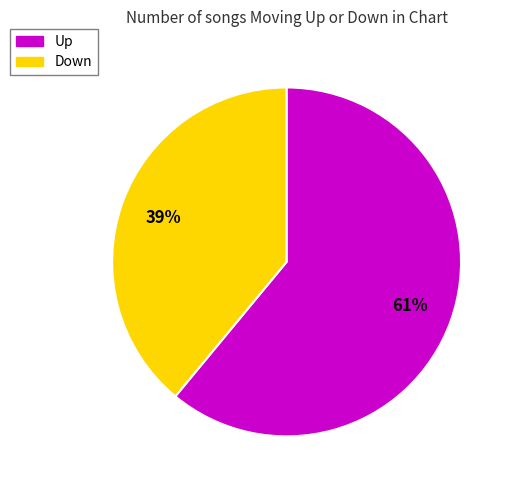

Does any single category account for the majority?

Yes